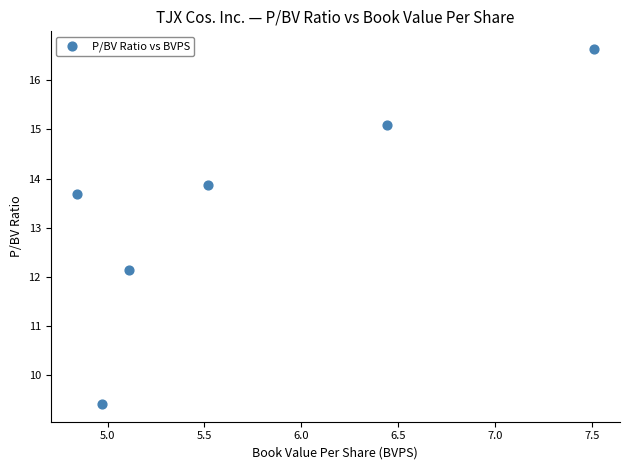

What Y value in the scatter plot is closest to 13?

13.7